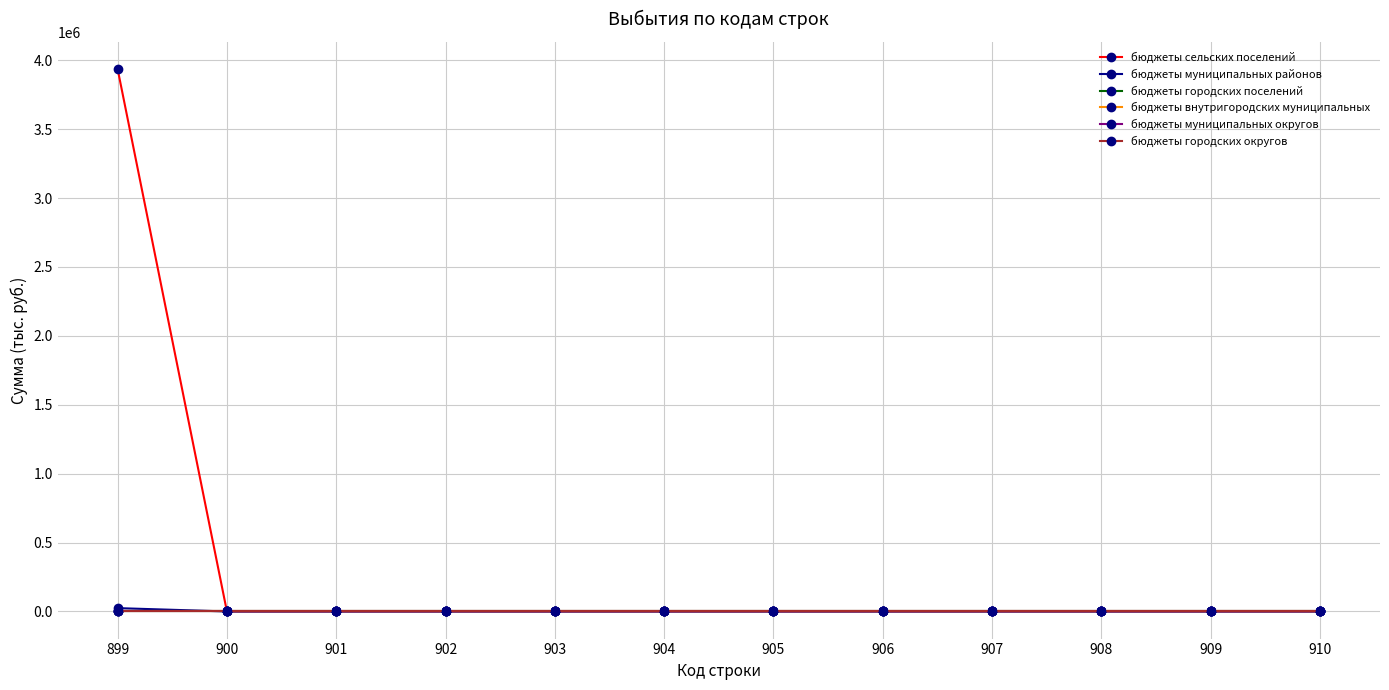

Reading left to right, extract all data points from this chart.

бюджеты сельских поселений: 899=3936381.9	900=0.0	901=0.0	902=0.0	903=0.0	904=0.0	905=0.0	906=0.0	907=0.0	908=0.0	909=0.0	910=0.0
бюджеты муниципальных районов: 899=24198.3	900=0.0	901=0.0	902=0.0	903=0.0	904=0.0	905=0.0	906=0.0	907=0.0	908=0.0	909=0.0	910=0.0
бюджеты городских поселений: 899=0.0	900=0.0	901=0.0	902=0.0	903=0.0	904=0.0	905=0.0	906=0.0	907=0.0	908=0.0	909=0.0	910=0.0
бюджеты внутригородских муниципальных: 899=0.0	900=0.0	901=0.0	902=0.0	903=0.0	904=0.0	905=0.0	906=0.0	907=0.0	908=0.0	909=0.0	910=0.0
бюджеты муниципальных округов: 899=0.0	900=0.0	901=0.0	902=0.0	903=0.0	904=0.0	905=0.0	906=0.0	907=0.0	908=0.0	909=0.0	910=0.0
бюджеты городских округов: 899=0.0	900=0.0	901=0.0	902=0.0	903=0.0	904=0.0	905=0.0	906=0.0	907=0.0	908=0.0	909=0.0	910=0.0